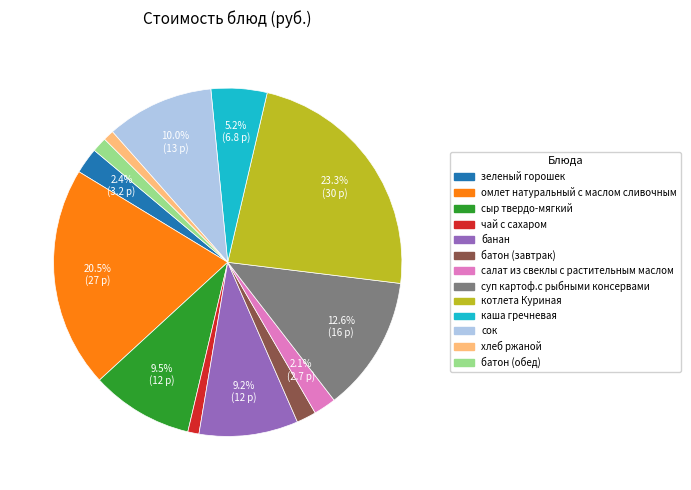

What is the largest slice in the pie chart?

котлета Куриная